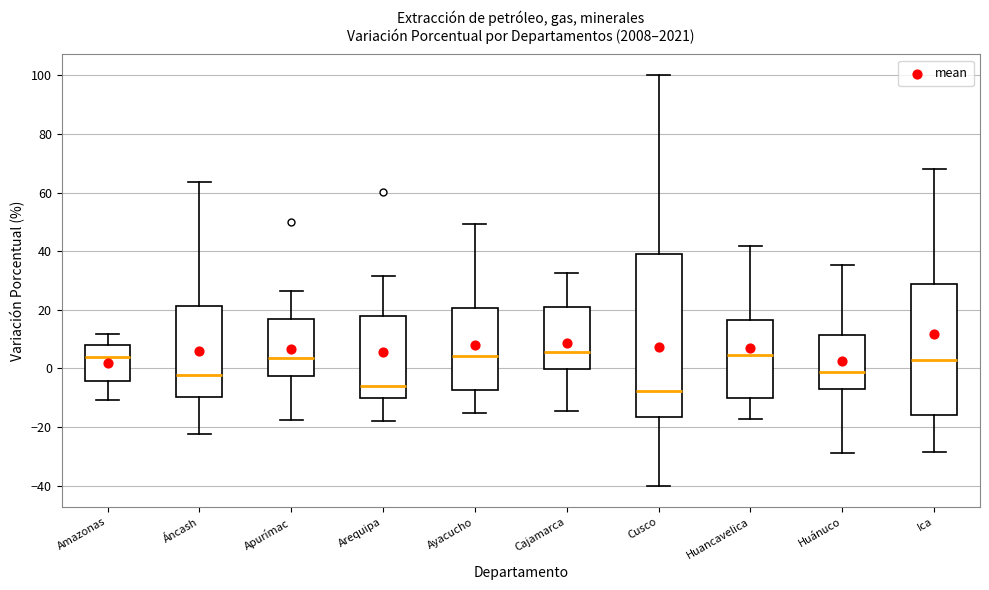

Where is the lower edge of the box for Ayacucho on the y-axis? The values are not printed on the chart, so give them approximately, as read against the axis.

-8